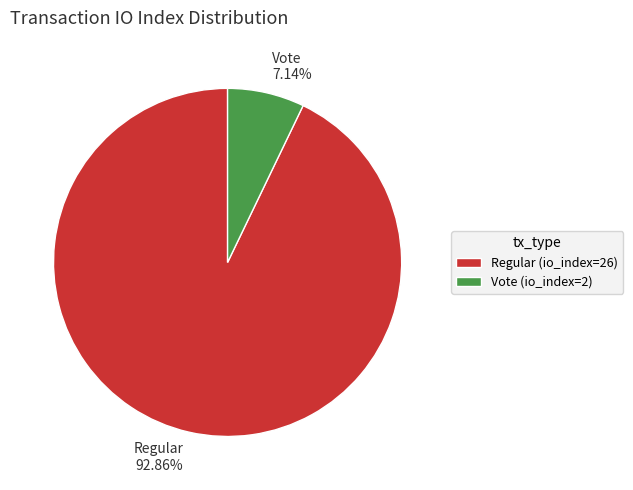

Does Regular (io_index=26) represent more than half of the total?

Yes